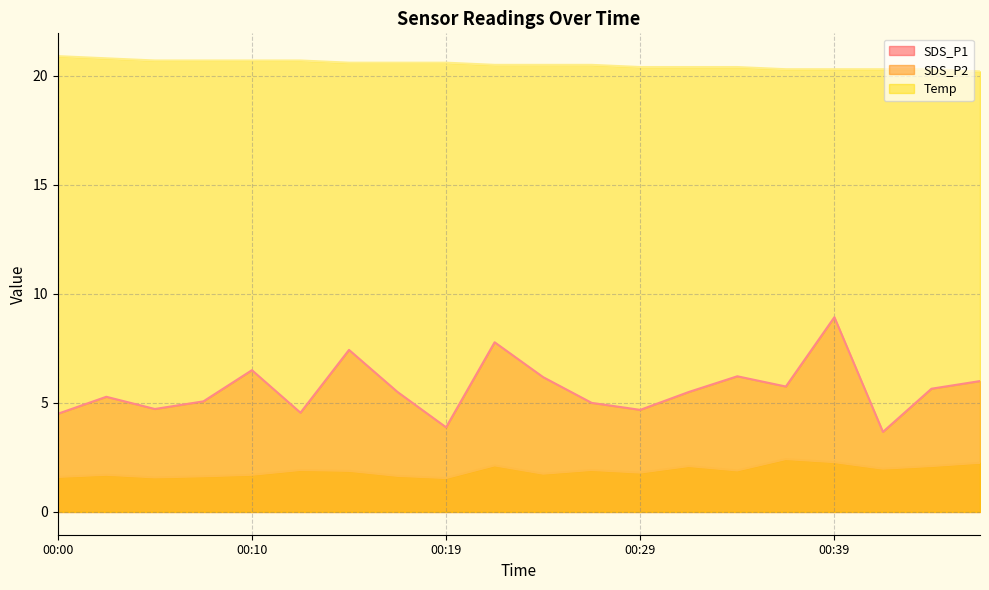

What is the average value of the Temp series?

20.5